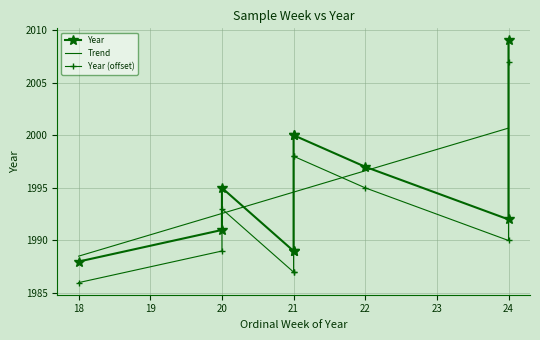

Reading right to left, list all the values displayed in this chart.

20=1995	21=2000	21=2000	24=1992	24=2009	22=1997	21=1989	21=1989	18=1988	20=1991